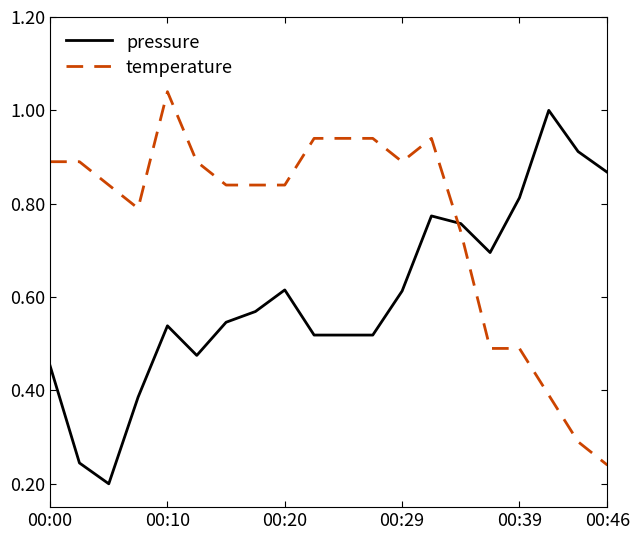

Rank the series by their average value, from lowest to highest.

pressure, temperature